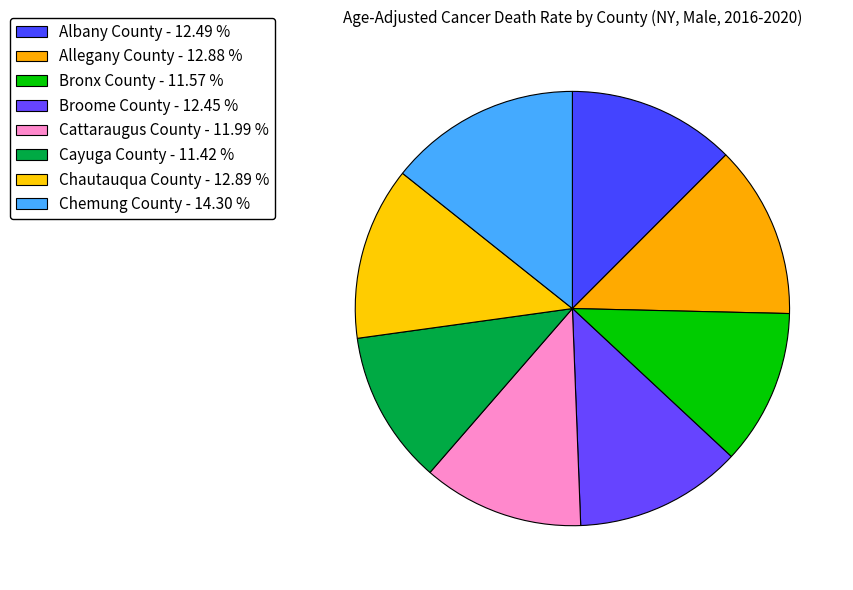

Rank the categories by value from lowest to highest.

Cayuga County, Bronx County, Cattaraugus County, Broome County, Albany County, Allegany County, Chautauqua County, Chemung County